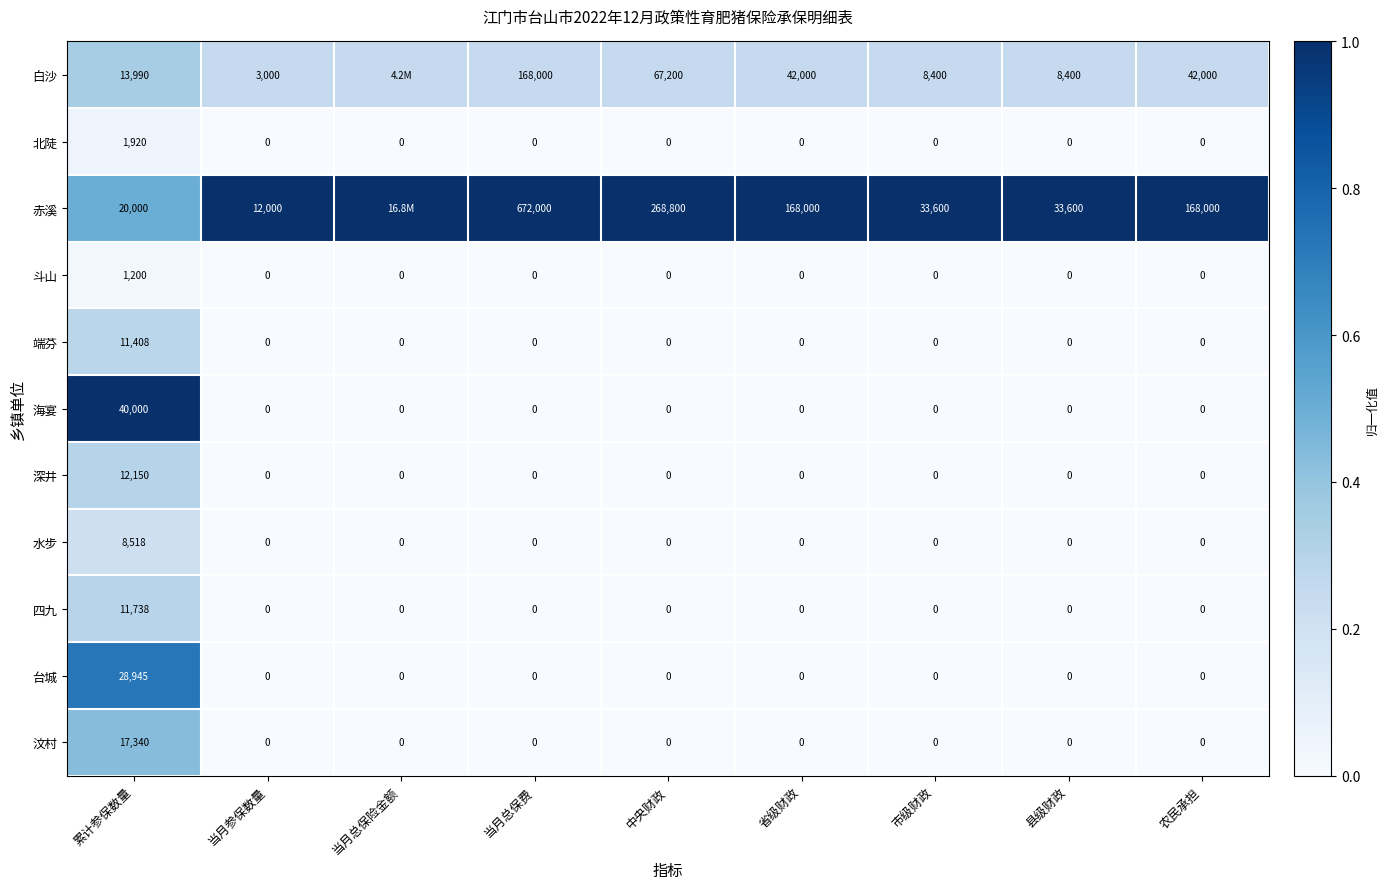

What is the greatest value displayed?

1.0